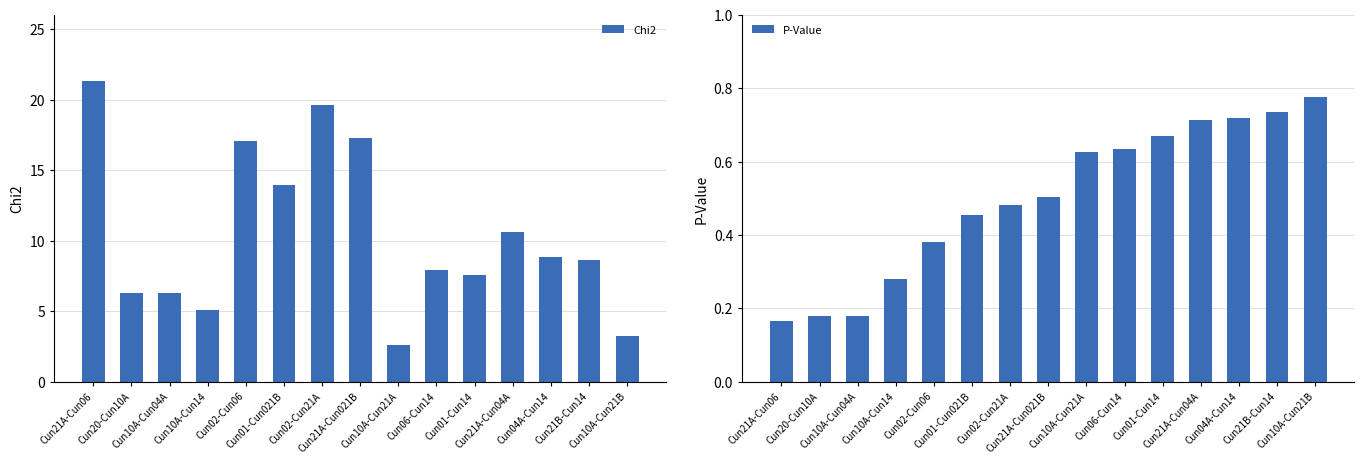

The P-Value series shows 0.2 at Cun04A-Cun14. True or false?

False